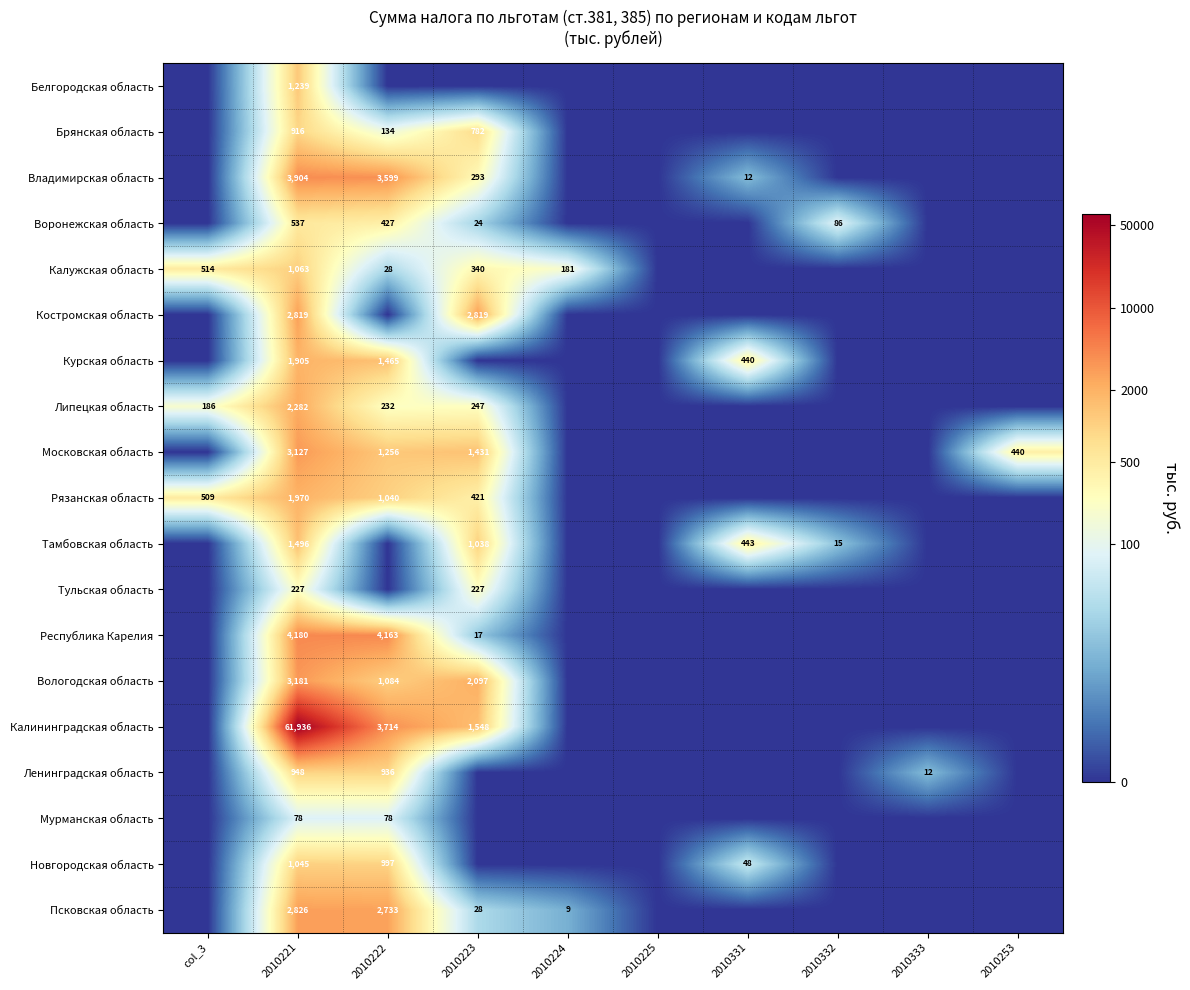

What is the sum of the Воронежская область values at 2010221 and 2010222?

964